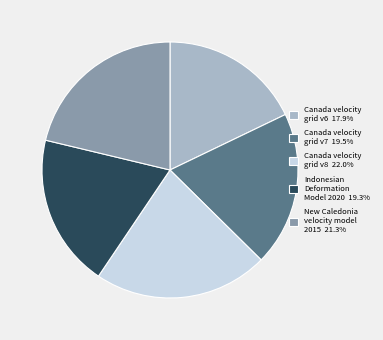

Approximately how many times larger is the value at Canada velocity grid v8 22.0% compared to Canada velocity grid v7 19.5%?

1.1